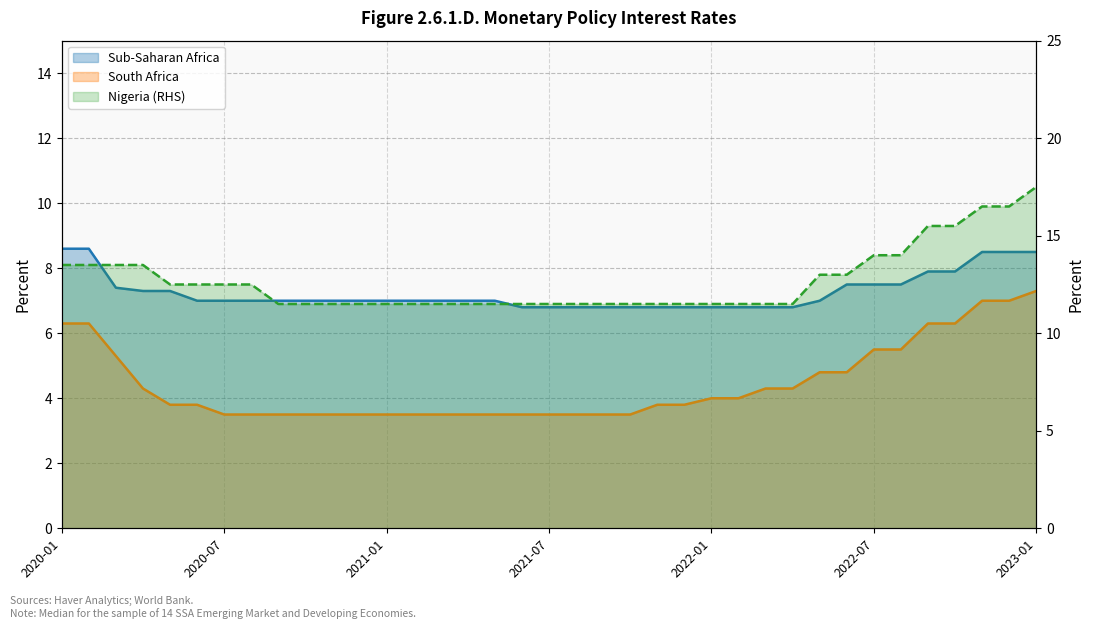

True or false: South Africa and Sub-Saharan Africa cross at least once.

False